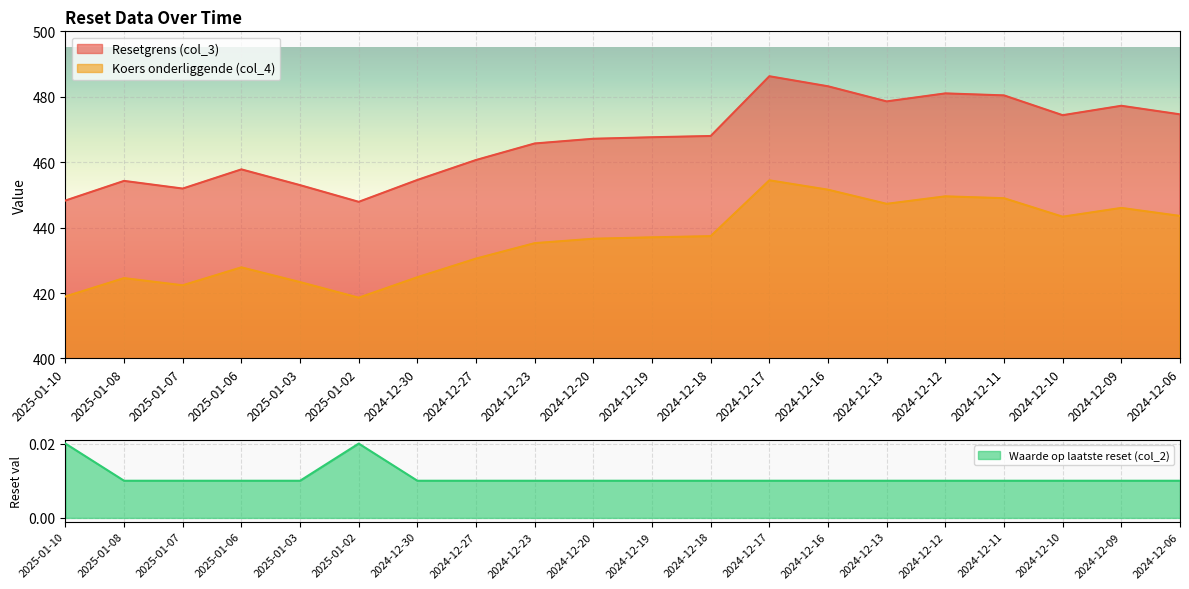

What is the sum of all Koers onderliggende (col_4) values?

8722.1